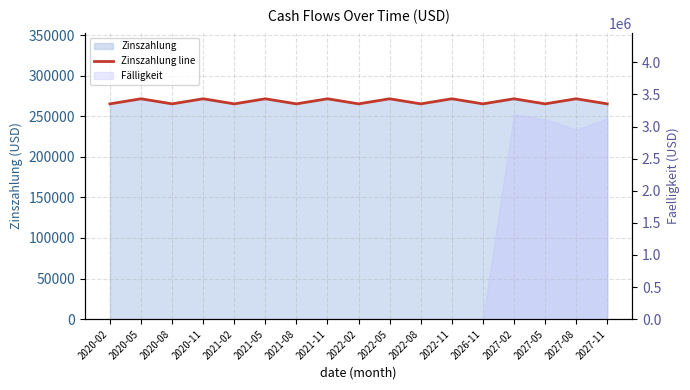

What is the change in value from 2020-11 to 2021-08?

-6274.0